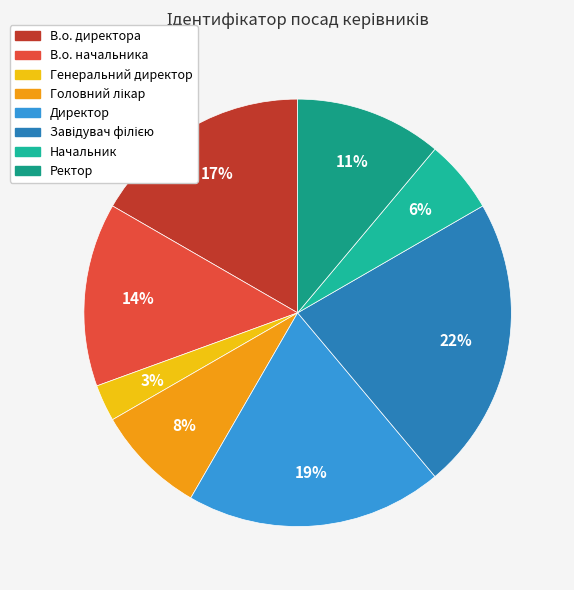

Is there any slice that represents more than half of the pie?

No